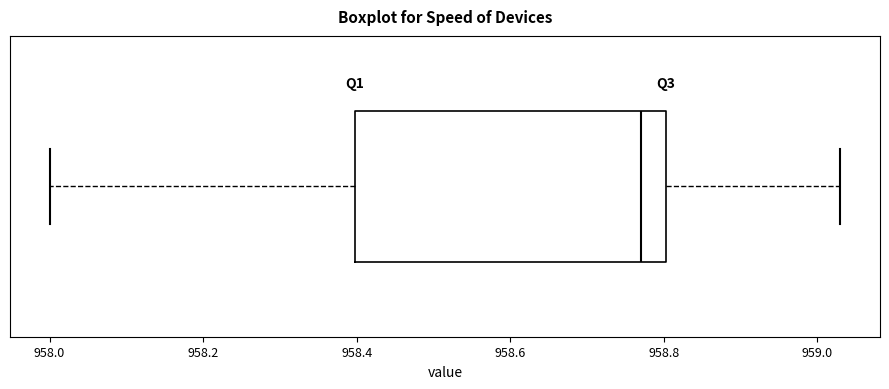

Transcribe this box plot: give where the median line is, the range the box spans, and where the two whiskers end, as read against the x-axis. The values are not printed on the chart, so give them approximately, as read against the axis.

median 958.78, box 958.40 to 958.80, whiskers 958.00 to 959.04